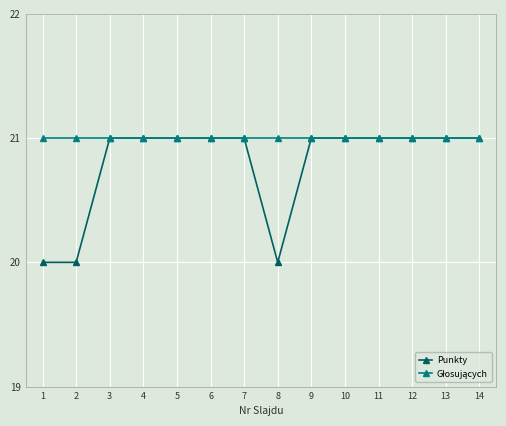

What is the smallest value displayed?

20